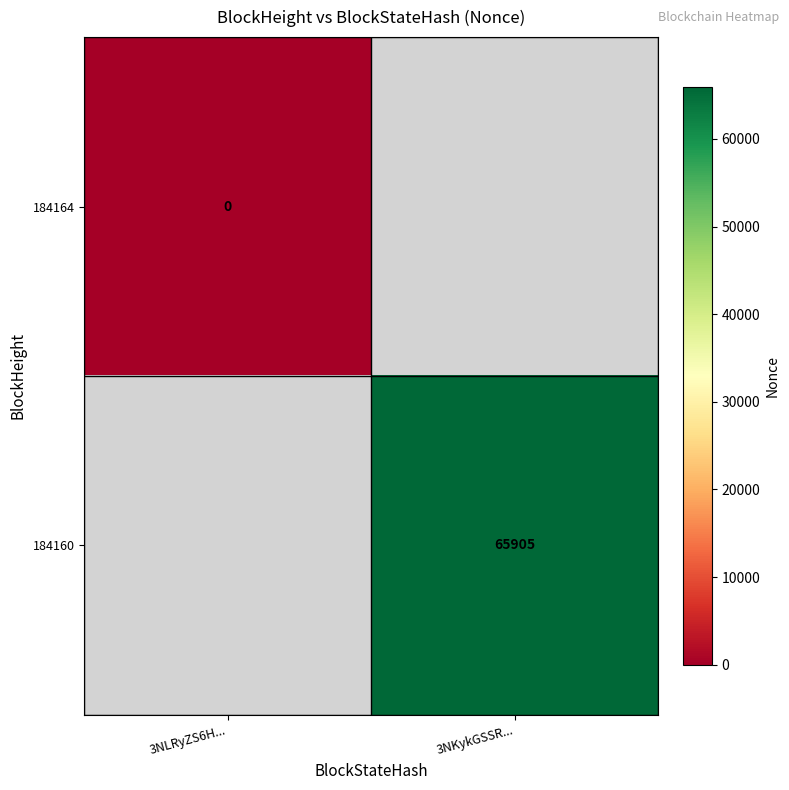

True or false: 184160 has a value of 33838 at 3NKykGSSR....

False